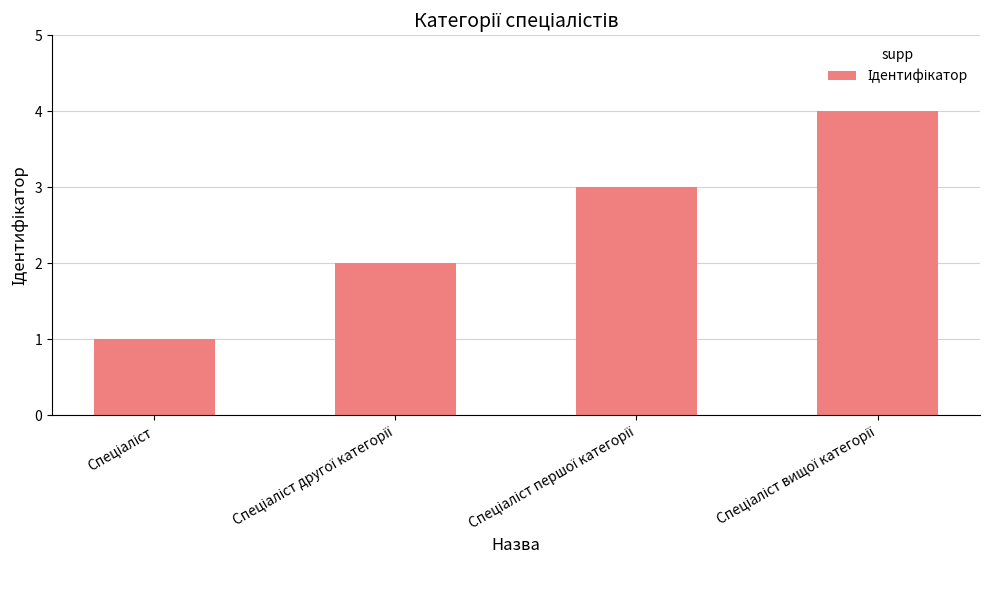

What is the greatest value displayed?

4